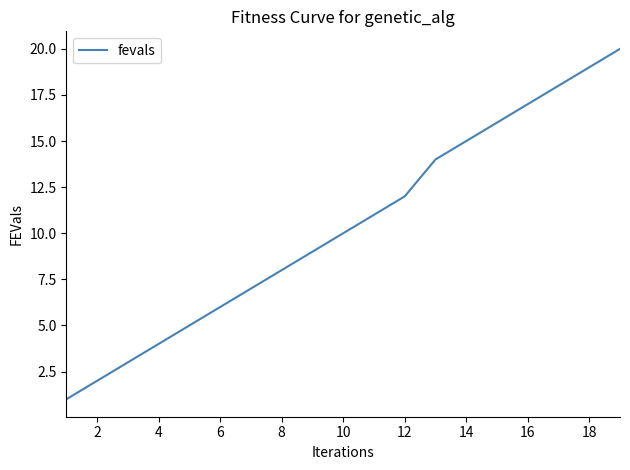

How many lines are shown in the chart?

1